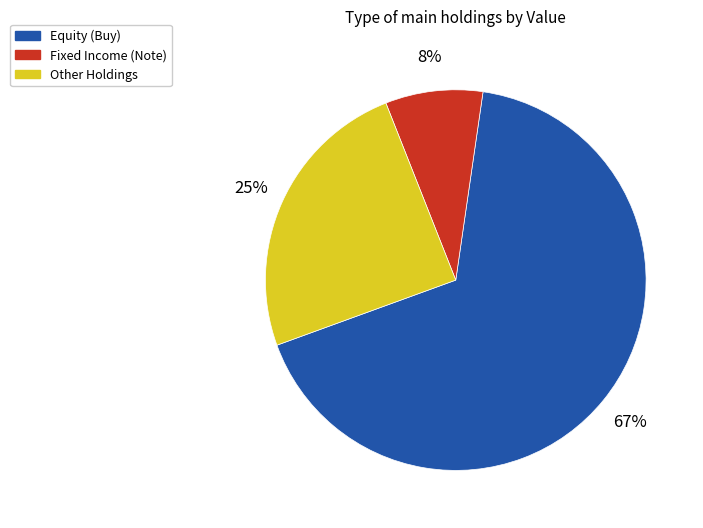

To the nearest percent, what is the difference between the largest and smallest slice percentages?

59%